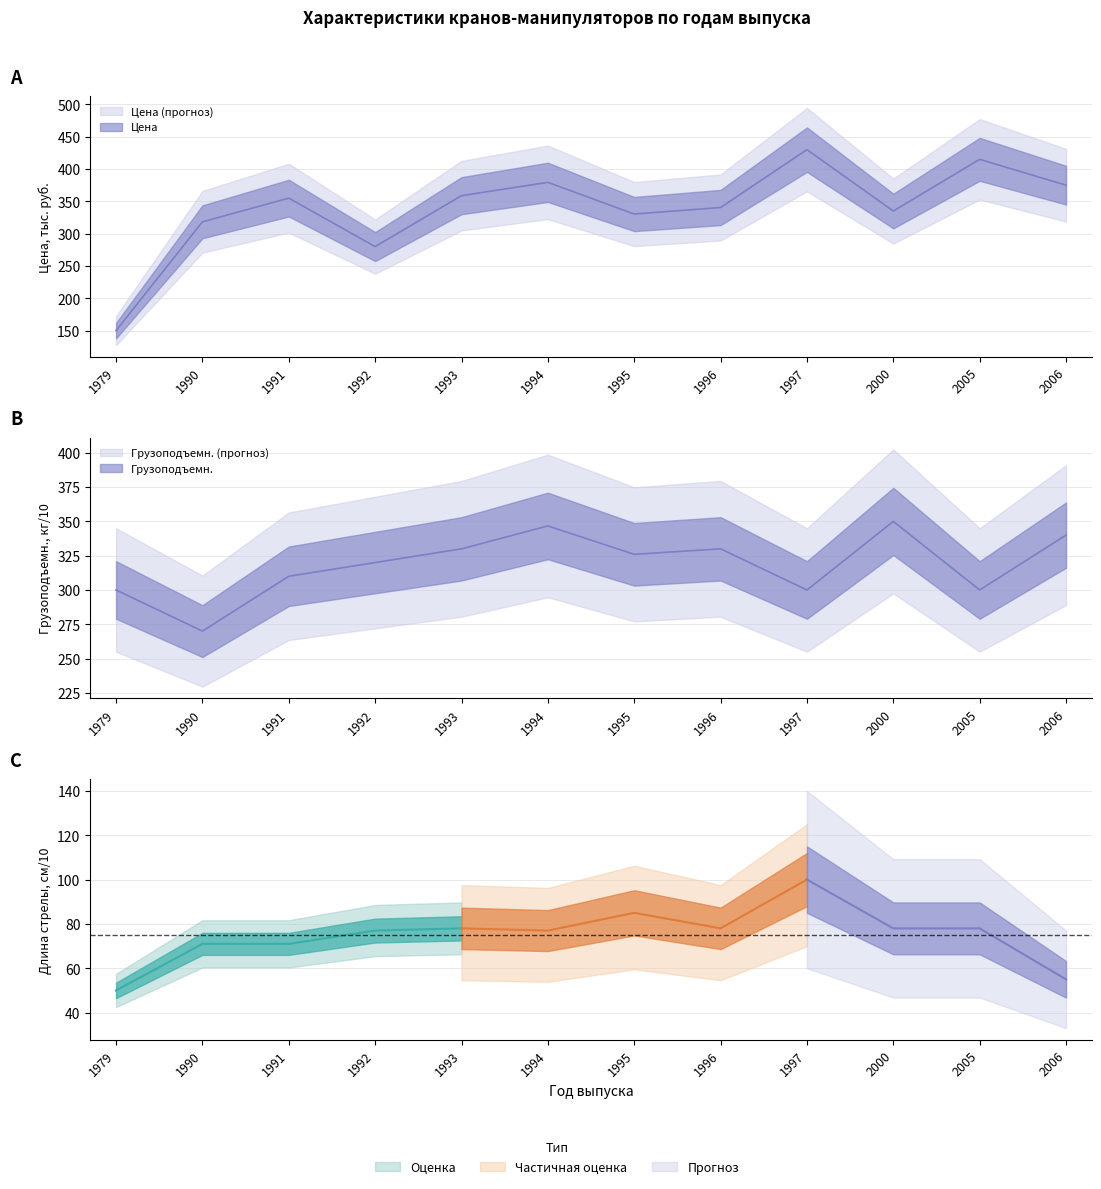

How many times do Грузо подъемн. and Цена cross each other?

5